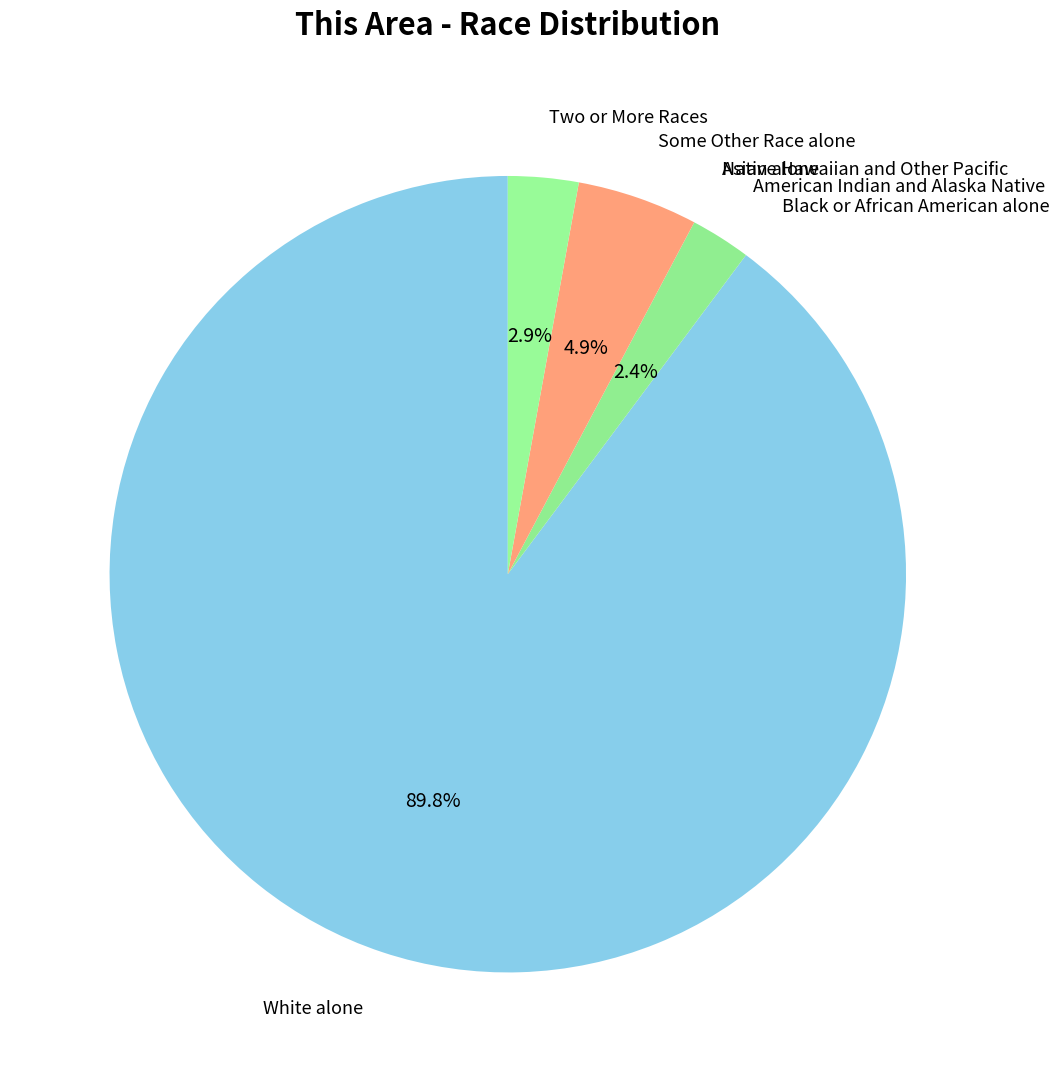

Does any single category account for the majority?

Yes